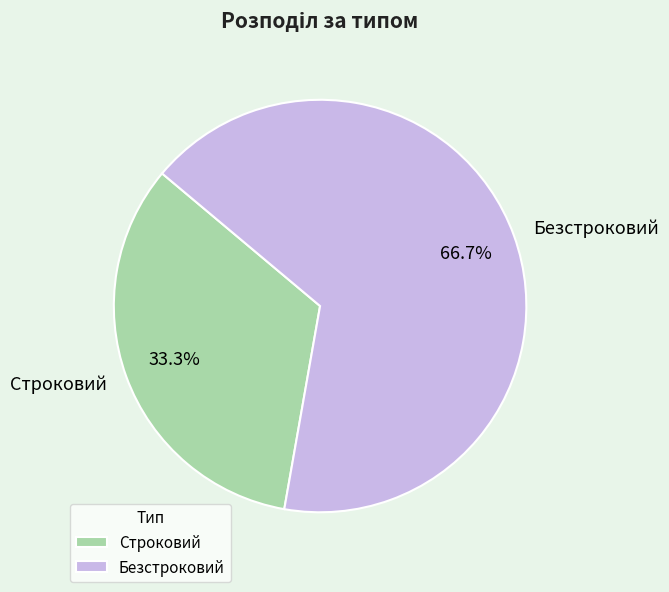

How much of the chart is everything except Безстроковий?

33.3%